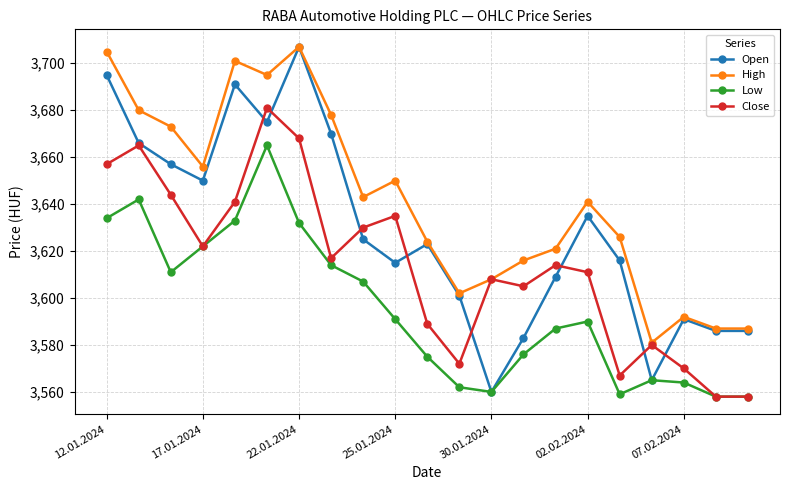

True or false: Low and High intersect in this chart.

False